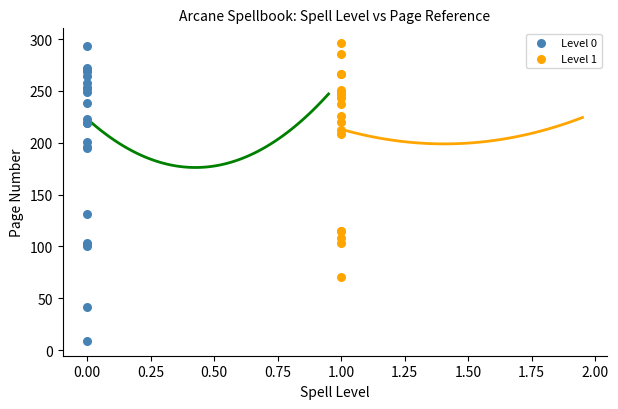

Which series reaches the minimum Y coordinate?

Level 0